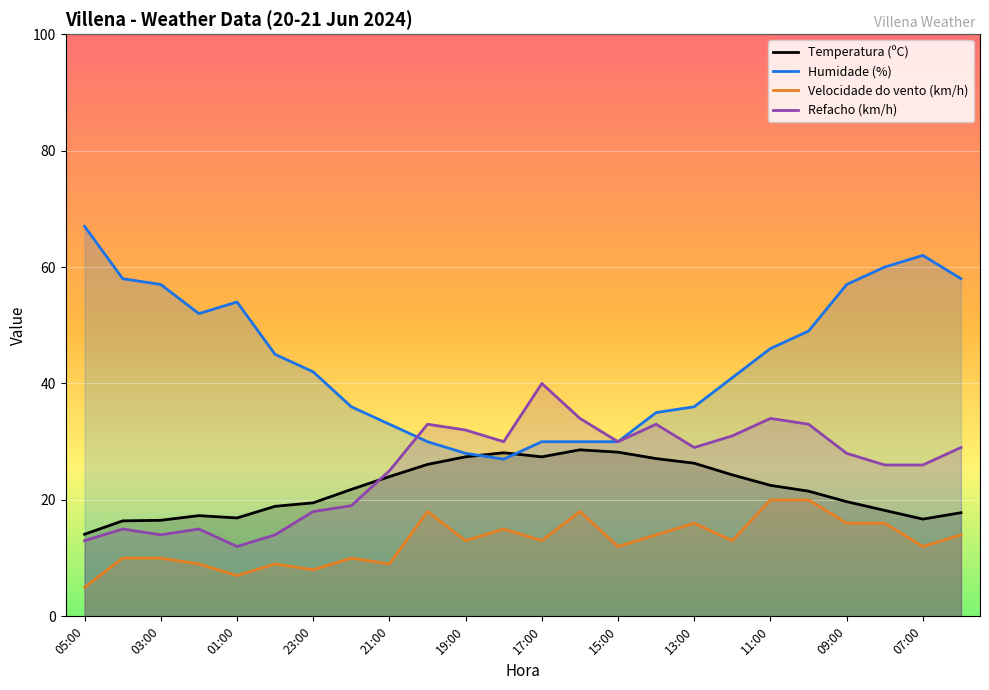

The Humidade (%) series shows 15.5 at 19:00. True or false?

False